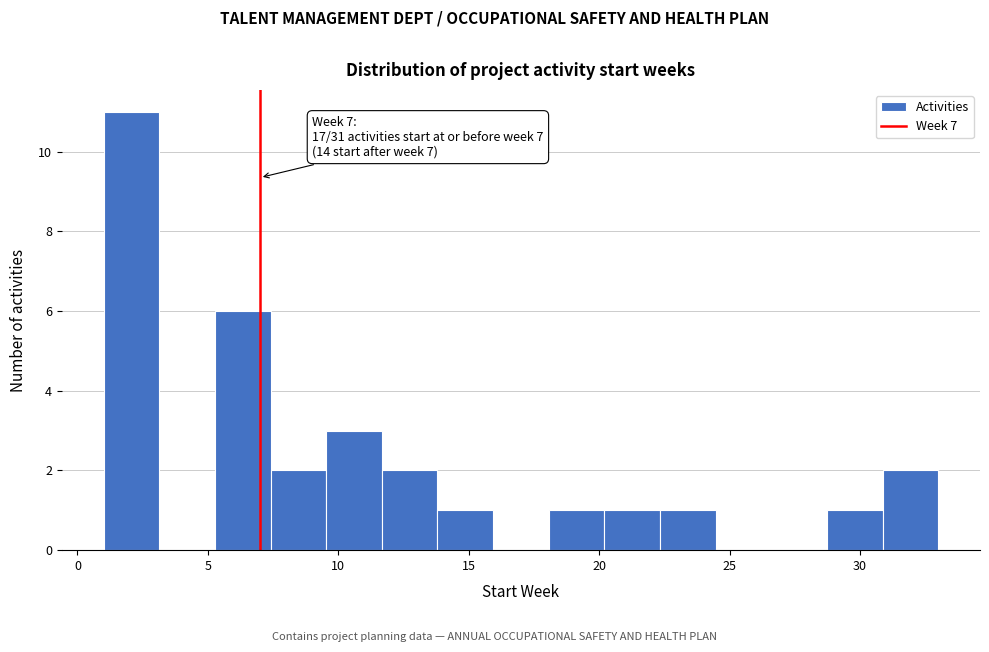

Which range on the x-axis has the tallest bar?

1.0 to 3.0